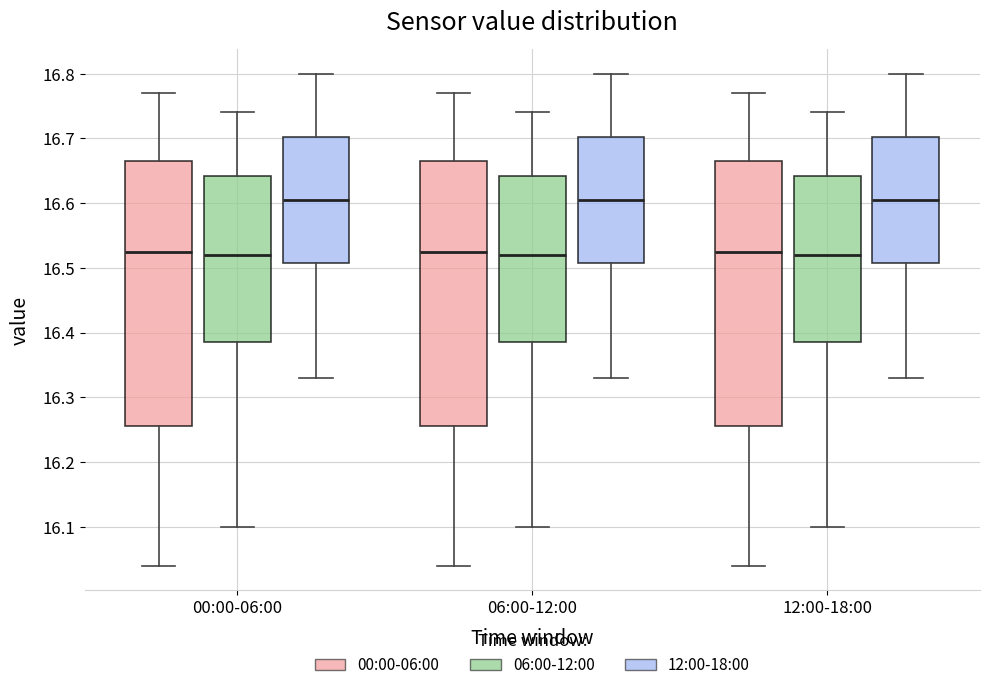

Reading left to right, transcribe this box plot: for each box, give where its median line is, the range the box spans, and where its two whiskers end, as read against the y-axis. The values are not printed on the chart, so give them approximately, as read against the axis.

00:00-06:00 (00:00-06:00): median 16.53, box 16.26 to 16.67, whiskers 16.04 to 16.77
00:00-06:00 (06:00-12:00): median 16.52, box 16.39 to 16.64, whiskers 16.10 to 16.74
00:00-06:00 (12:00-18:00): median 16.61, box 16.51 to 16.70, whiskers 16.33 to 16.80
06:00-12:00 (00:00-06:00): median 16.53, box 16.26 to 16.67, whiskers 16.04 to 16.77
06:00-12:00 (06:00-12:00): median 16.52, box 16.39 to 16.64, whiskers 16.10 to 16.74
06:00-12:00 (12:00-18:00): median 16.61, box 16.51 to 16.70, whiskers 16.33 to 16.80
12:00-18:00 (00:00-06:00): median 16.53, box 16.26 to 16.67, whiskers 16.04 to 16.77
12:00-18:00 (06:00-12:00): median 16.52, box 16.39 to 16.64, whiskers 16.10 to 16.74
12:00-18:00 (12:00-18:00): median 16.61, box 16.51 to 16.70, whiskers 16.33 to 16.80